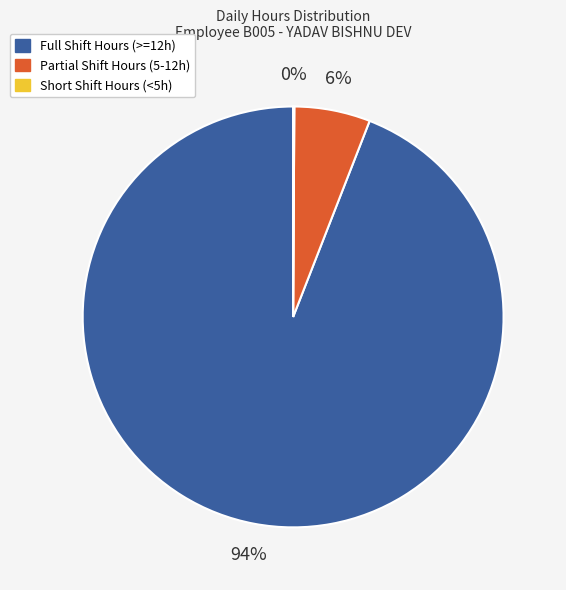

To the nearest percent, what is the average slice percentage?

33%